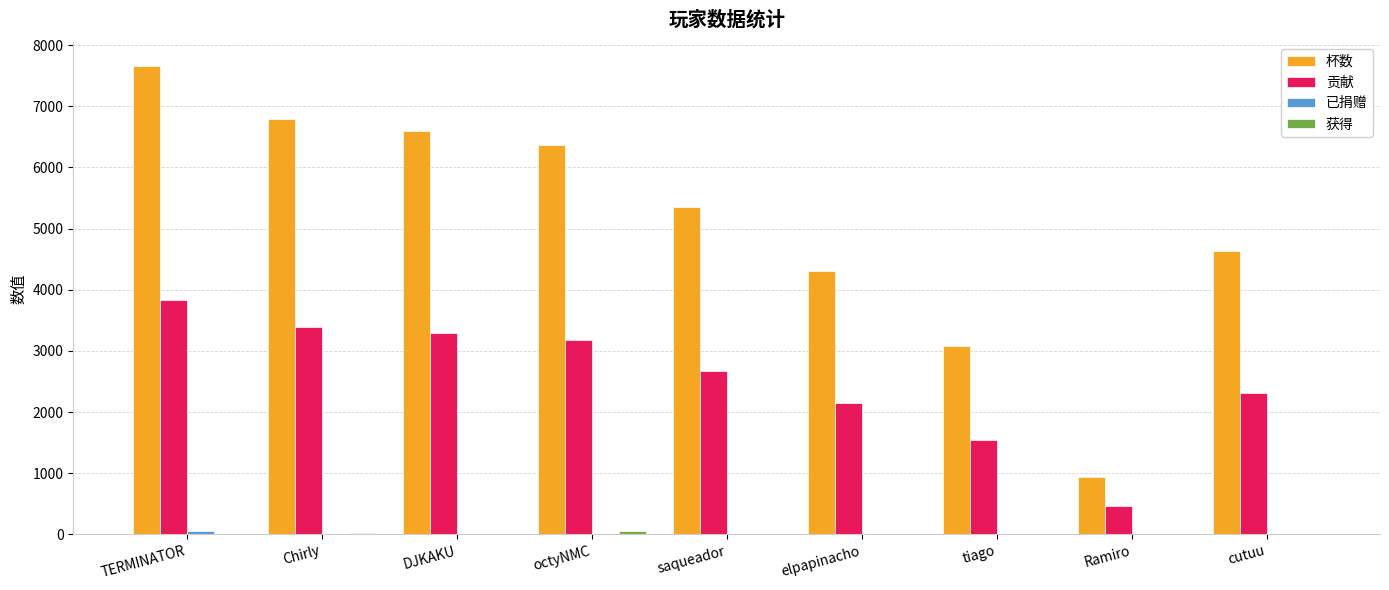

True or false: 杯数 has a value of 1411 at elpapinacho.

False